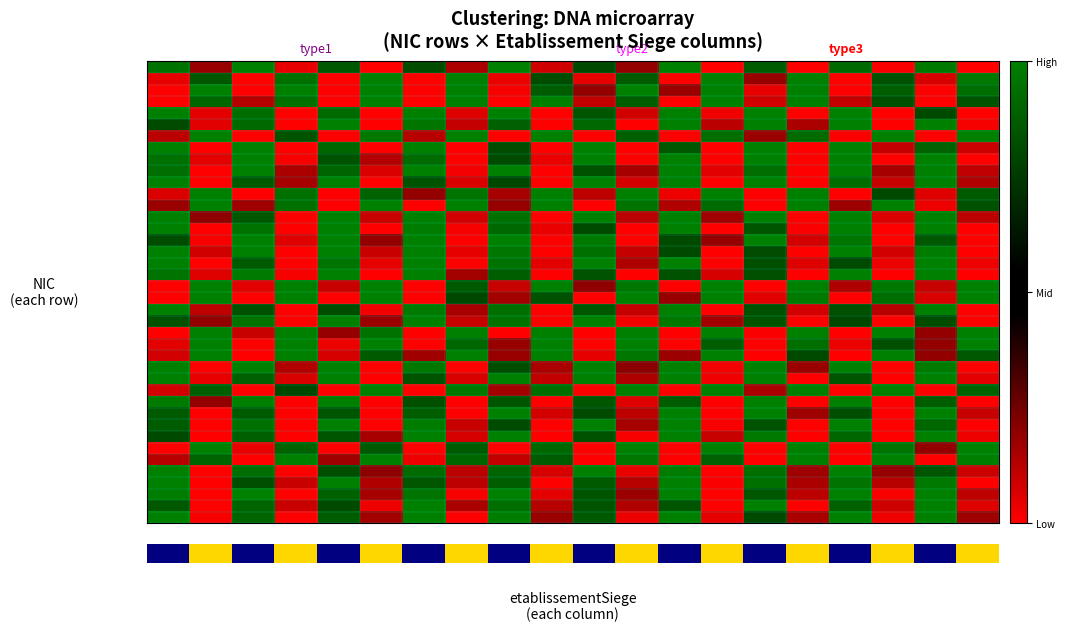

How many data points does each series have?

20